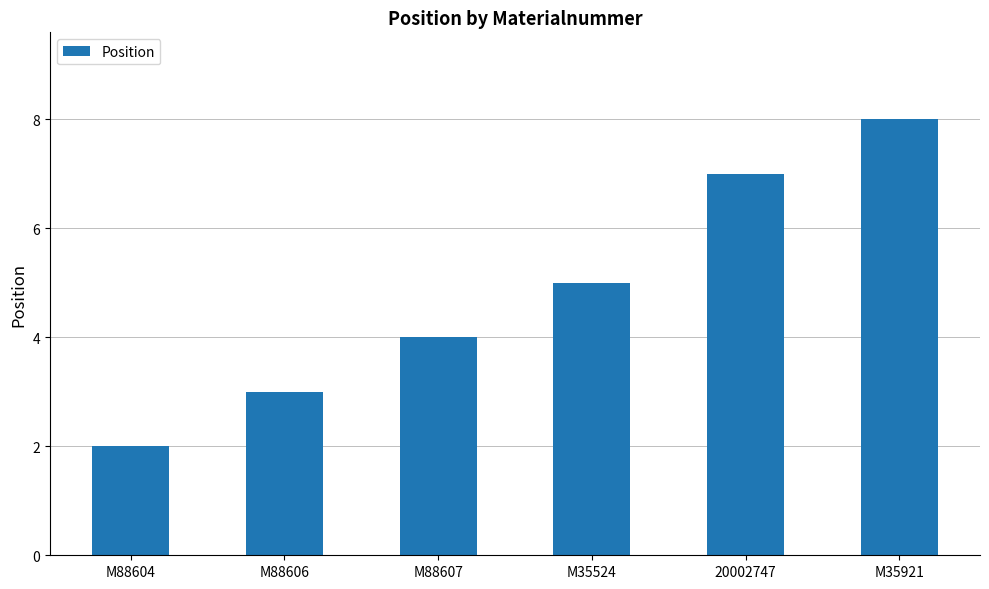

What is the greatest value displayed?

8